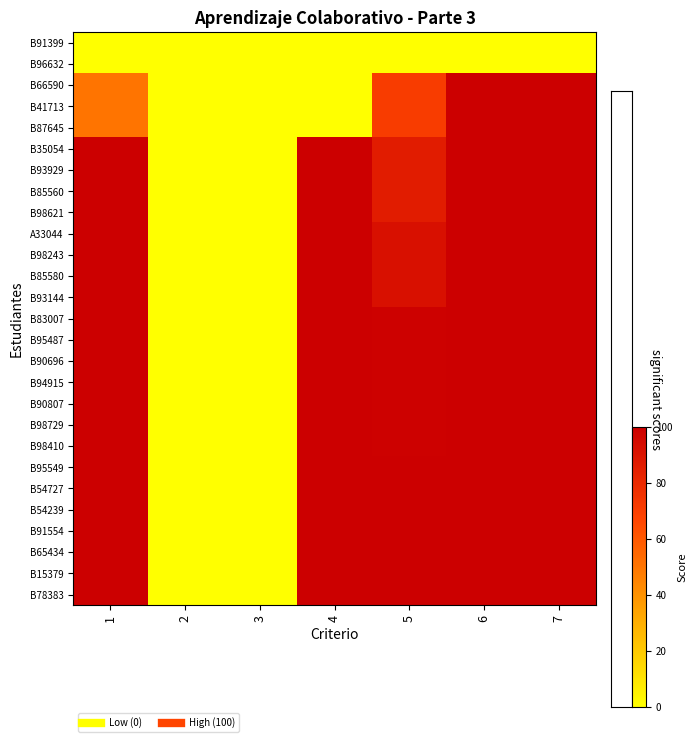

Rank the series by their maximum value, from highest to lowest.

B66590, B41713, B87645, B35054, B93929, B85560, B98621, A33044, B98243, B85580, B93144, B83007, B95487, B90696, B94915, B90807, B98729, B98410, B95549, B54727, B54239, B91554, B65434, B15379, B78383, B91399, B96632